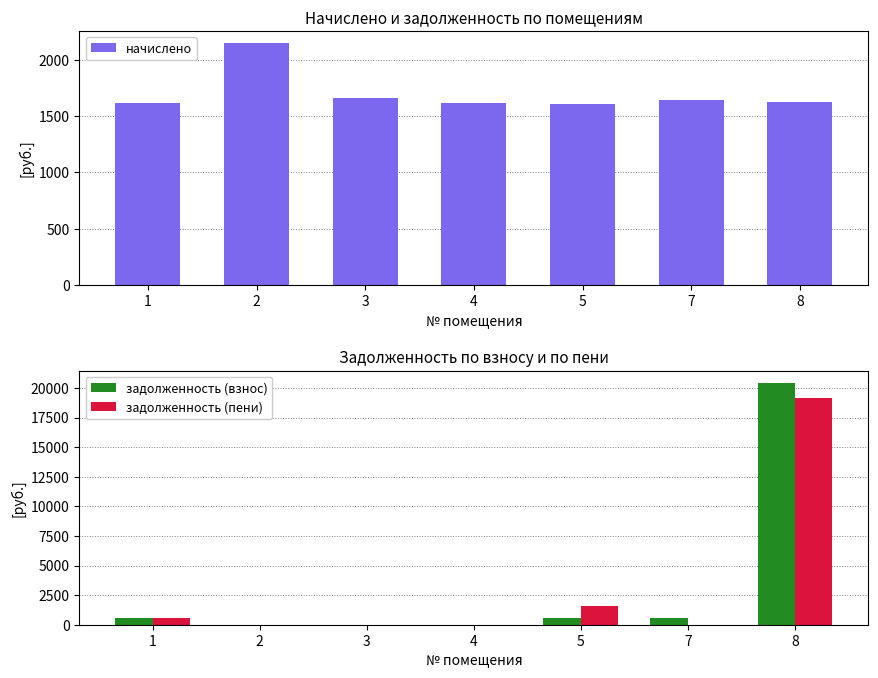

The задолженность (пени) series shows 0.0 at 2. True or false?

True